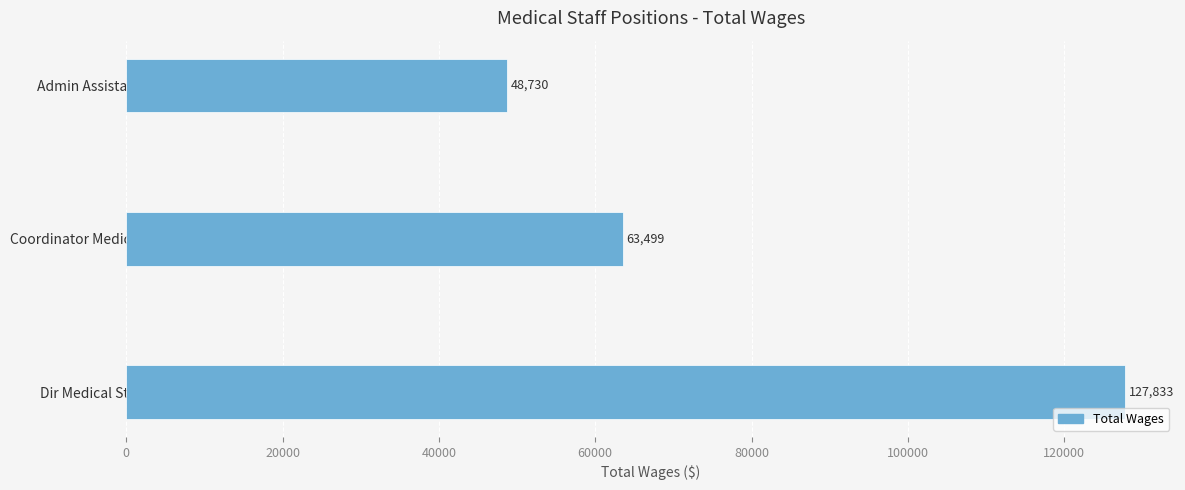

List the labels in order of value, smallest first.

Admin Assistant Med Staff, Coordinator Medical Staff Services, Dir Medical Staff Services